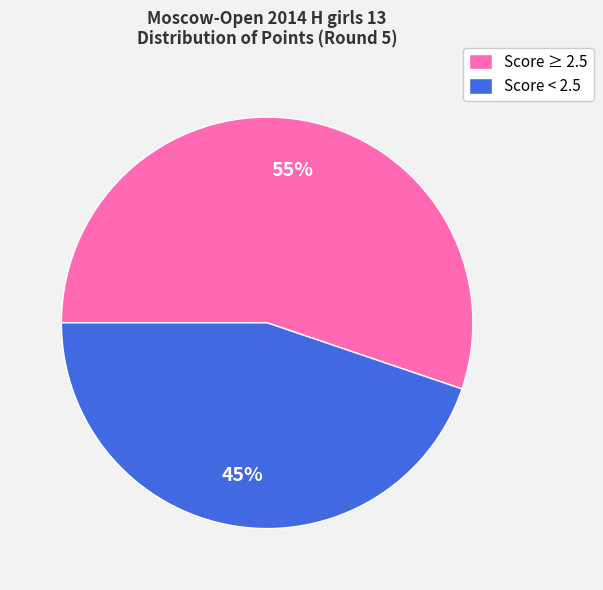

Which category has the biggest portion of the pie?

Score ≥ 2.5